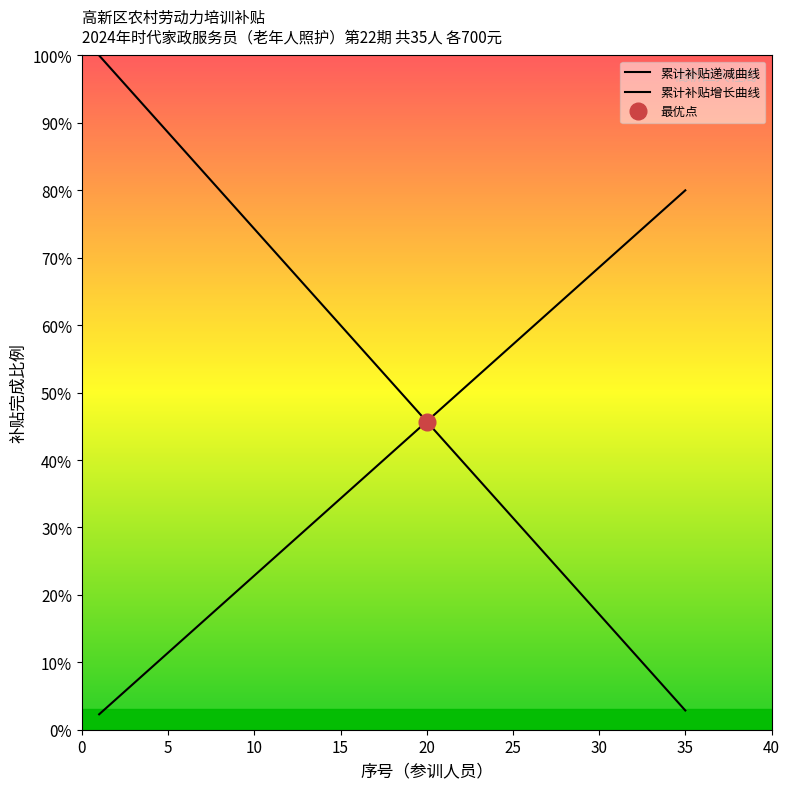

What is the lowest value of the 累计补贴递减曲线 series?

2.9